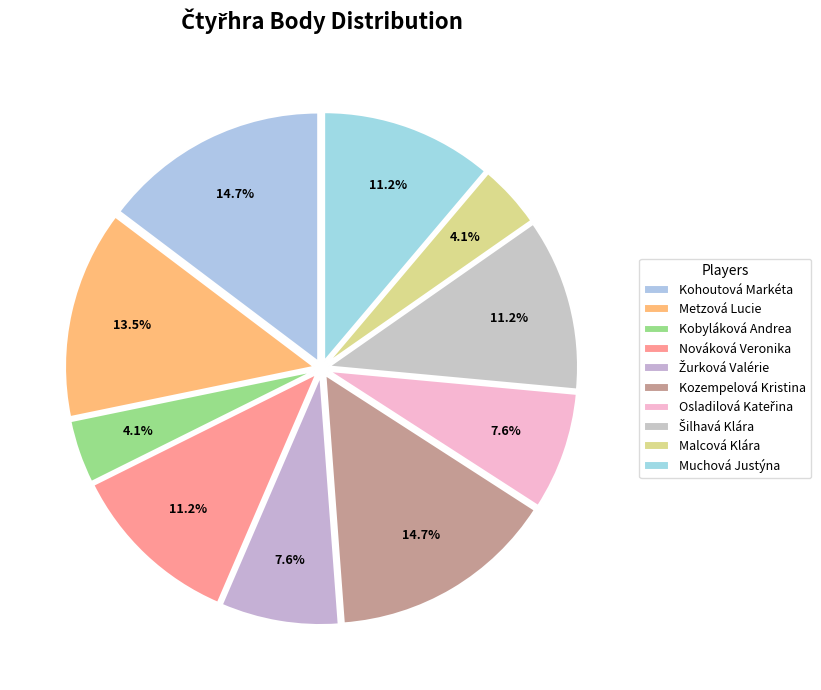

How many slices are in this pie chart?

10